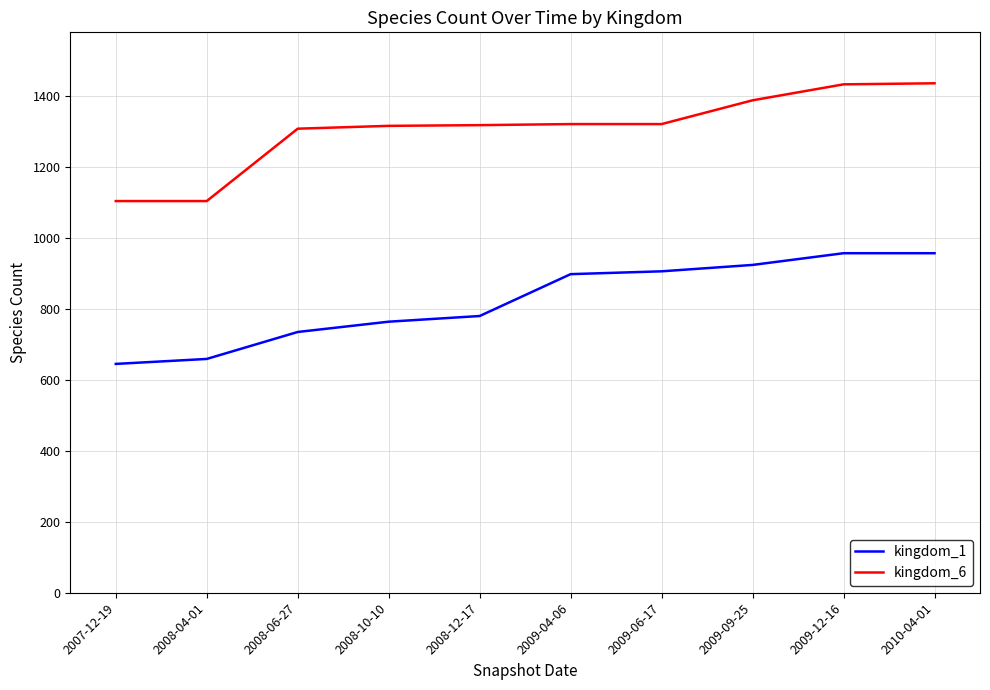

True or false: kingdom_6 and kingdom_1 intersect in this chart.

False